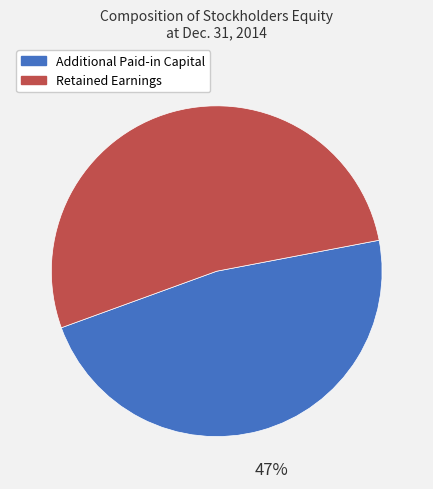

True or false: Retained Earnings accounts for 53% of the total.

True